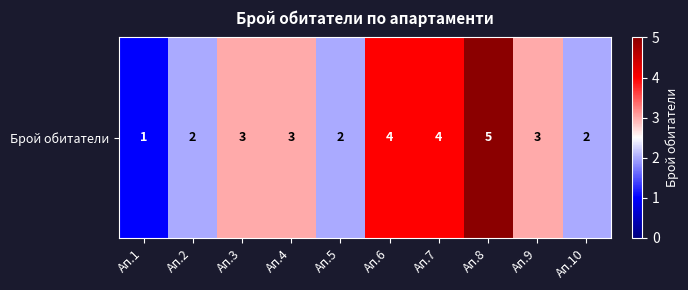

How many values exceed 3?

3